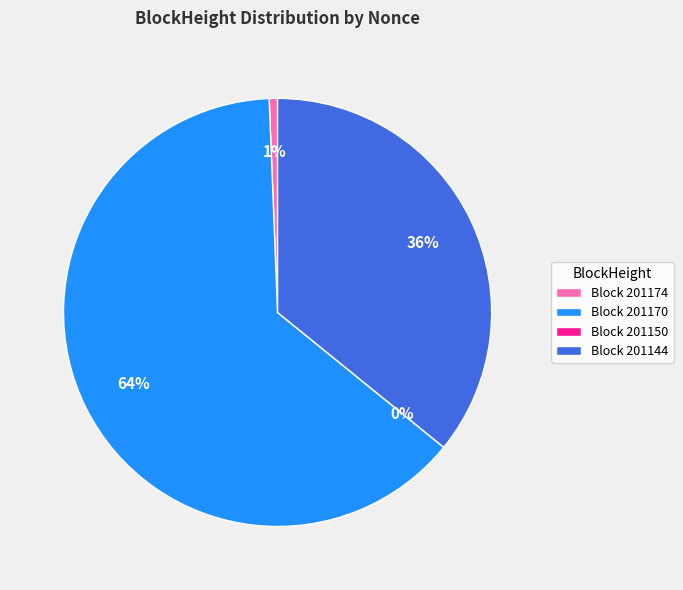

Is there any slice that represents more than half of the pie?

Yes